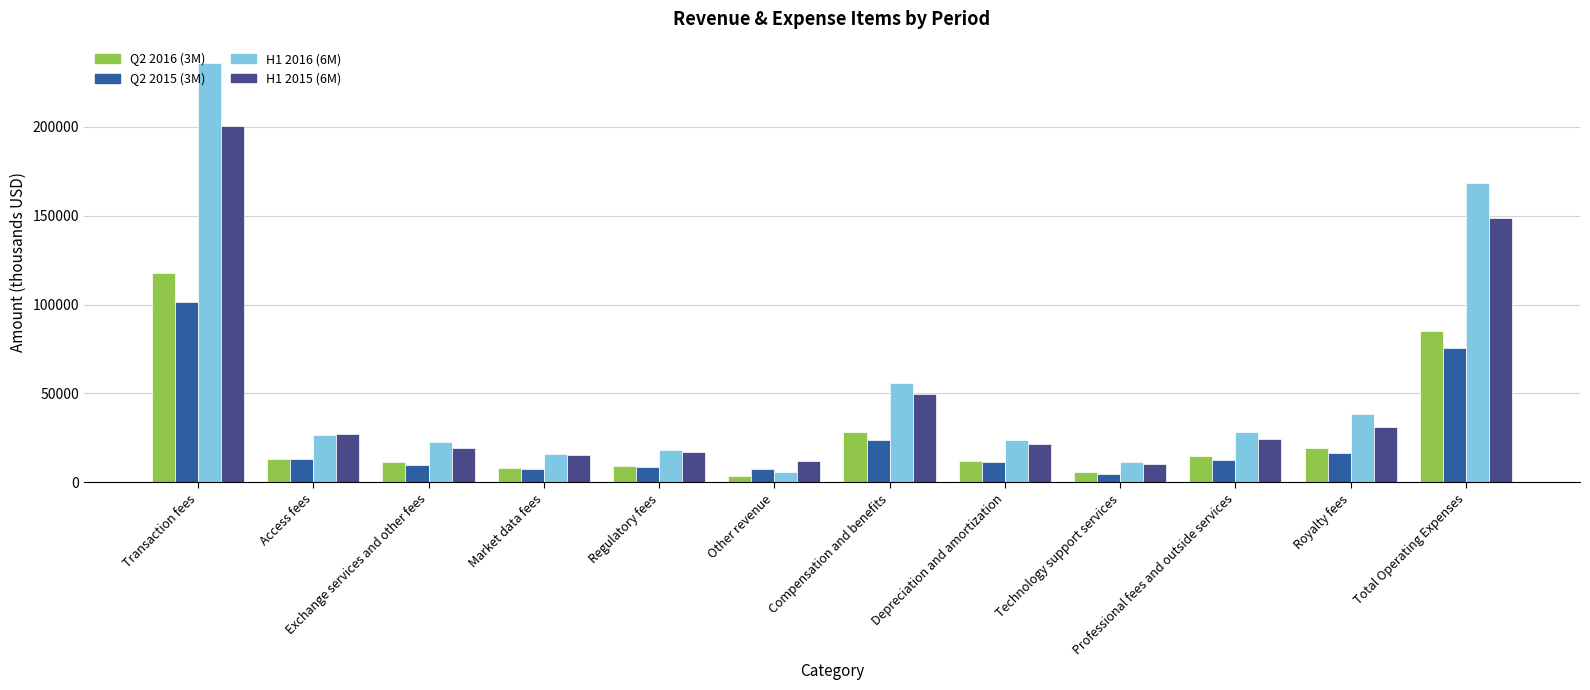

What is the total value across all series at Depreciation and amortization?

69323